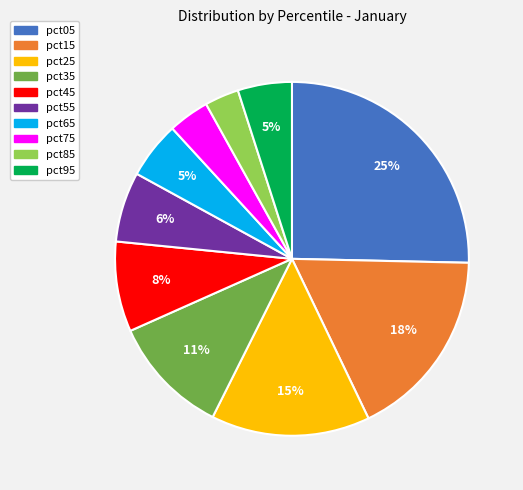

Between pct95 and pct85, which is larger?

pct95